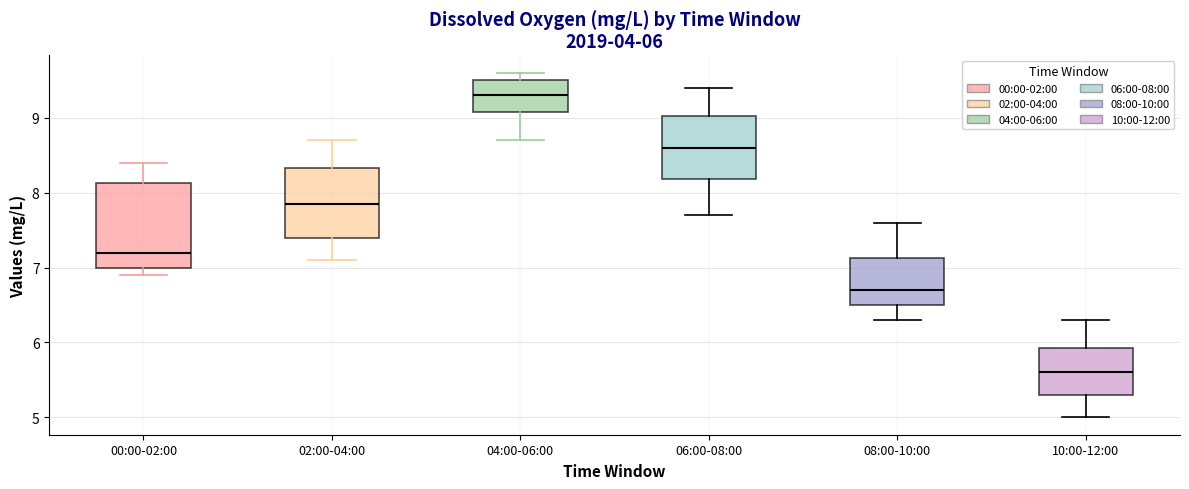

Which box has the lowest median line?

10:00-12:00